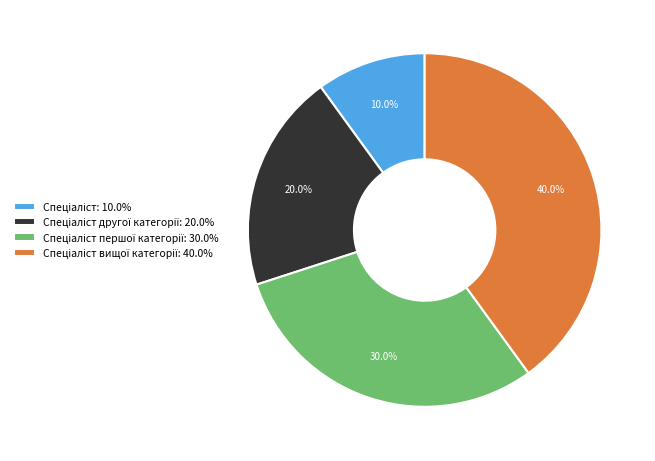

Is there a majority slice in this chart?

No